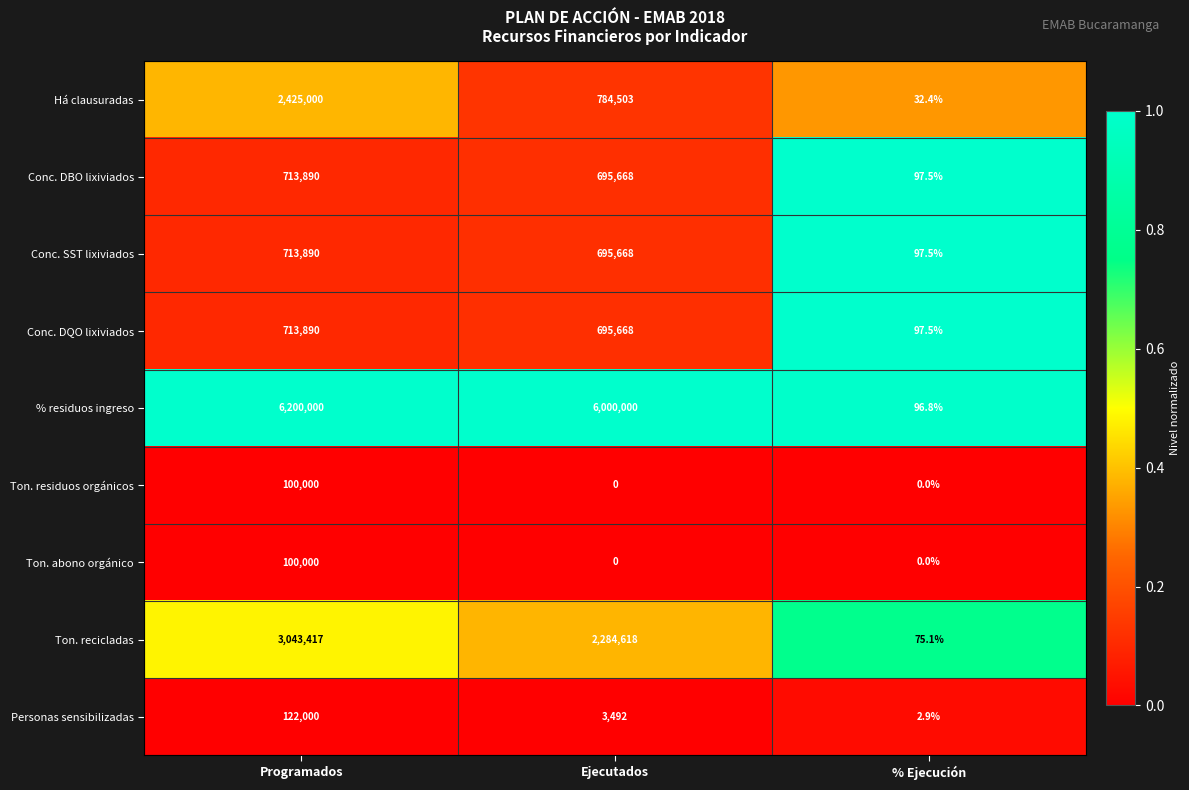

What is the maximum value for Conc. DBO lixiviados?

713890.0